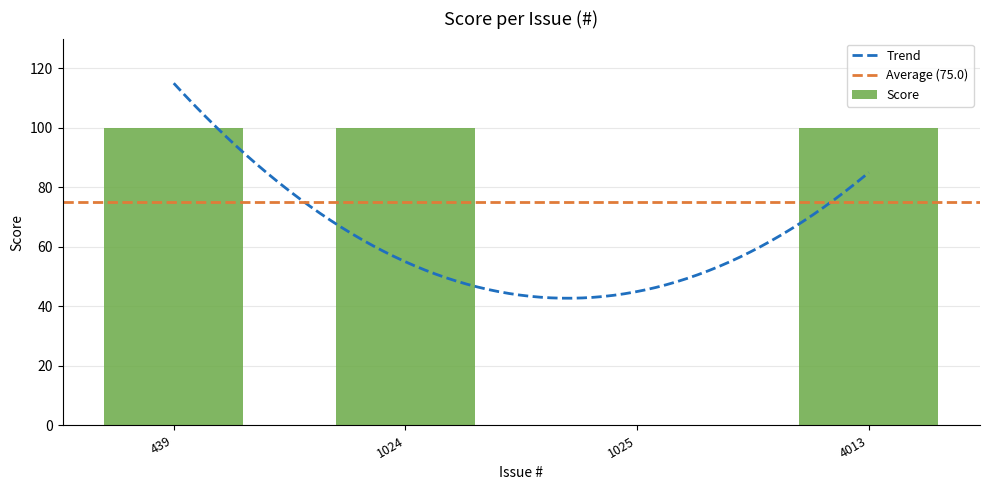

How many data points are less than 100?

1